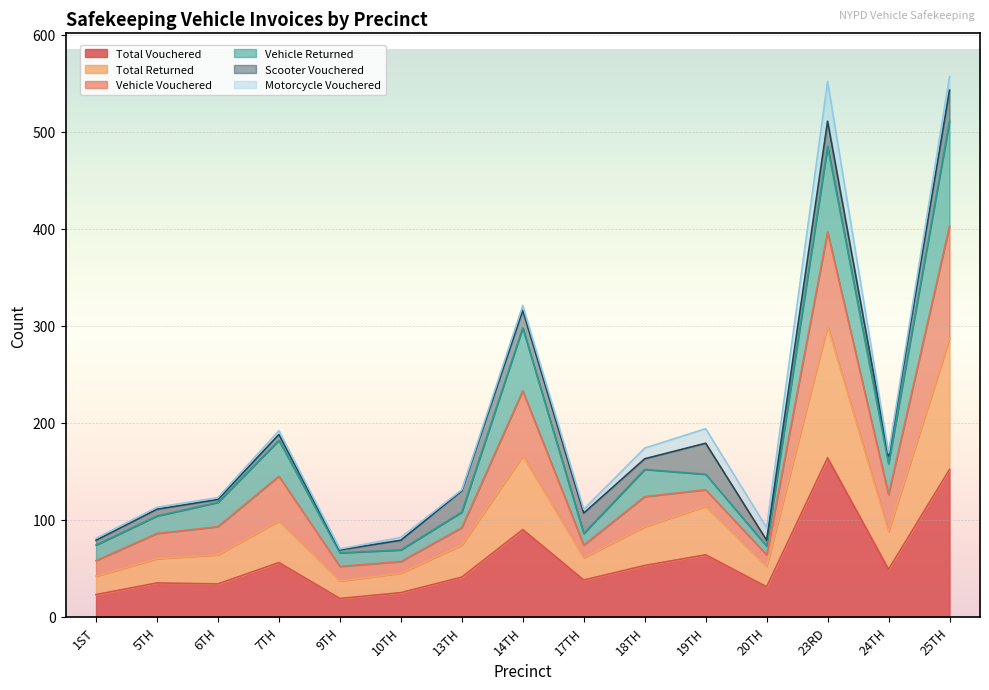

True or false: Vehicle Vouchered and Total Vouchered intersect in this chart.

False